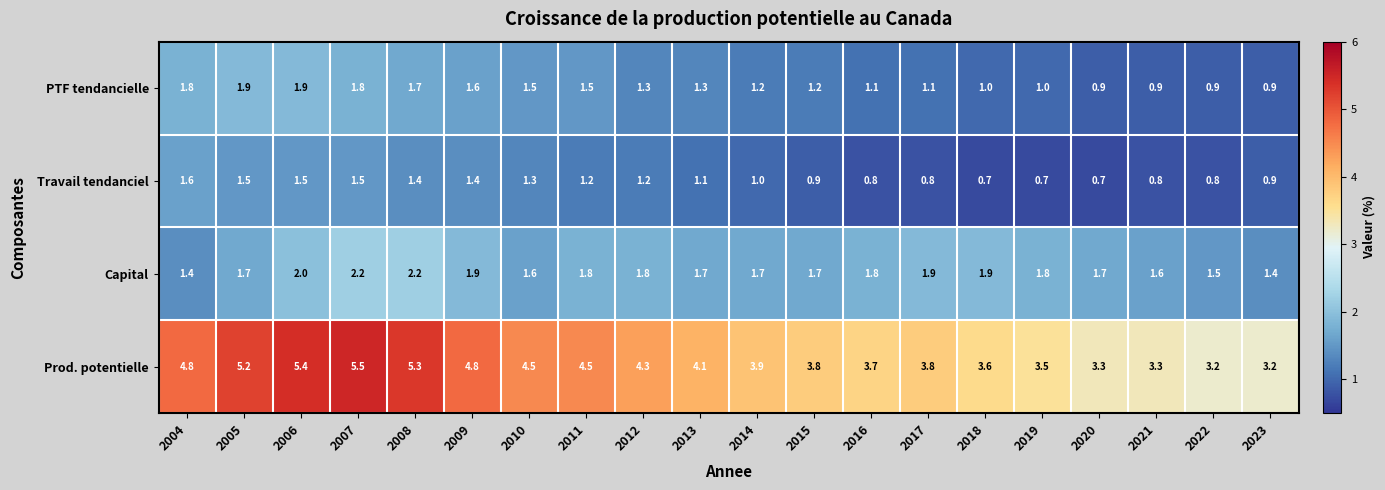

What is the minimum value for Prod. potentielle?

3.2